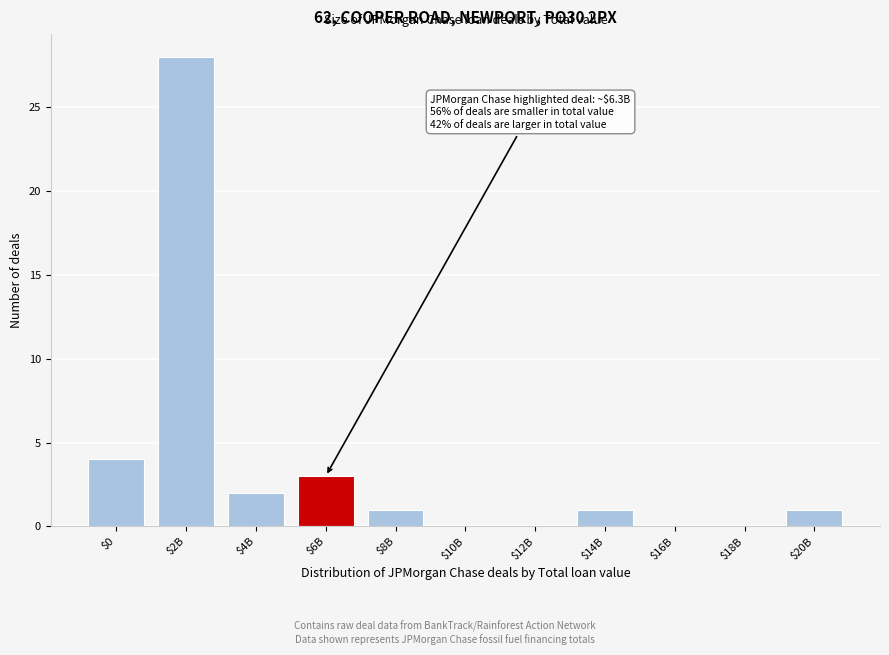

Which category has the highest value across all series?

$2B